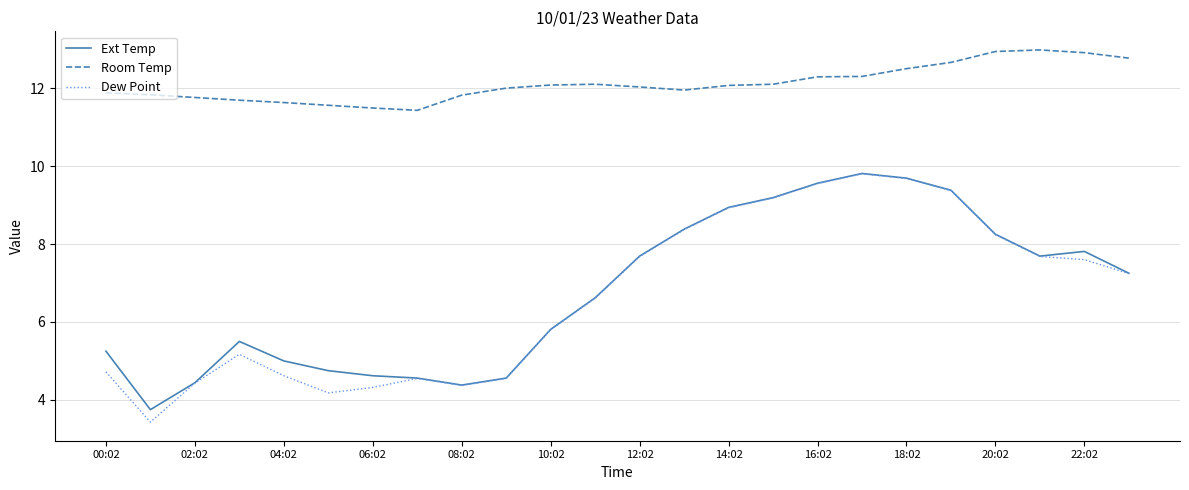

True or false: Dew Point and Room Temp intersect in this chart.

False